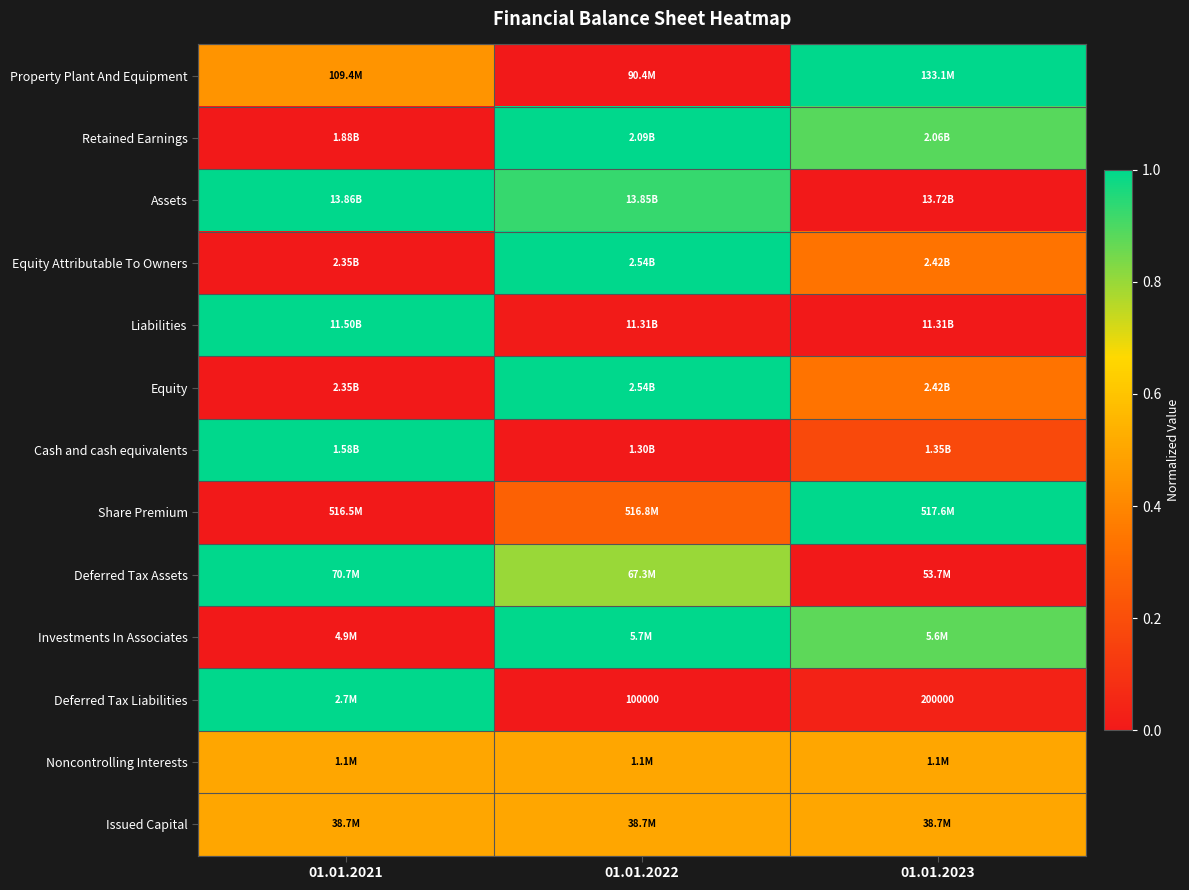

Which has a higher value, 01.01.2023 or 01.01.2021?

01.01.2023